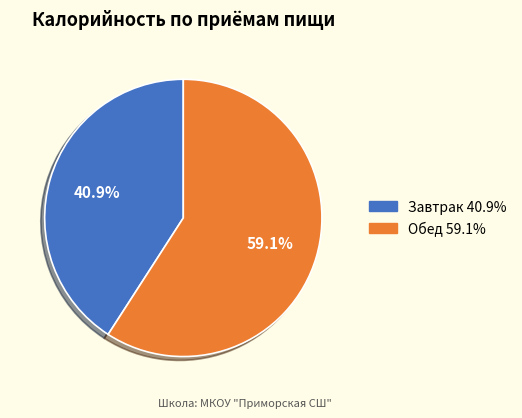

Rank the categories by value from lowest to highest.

Завтрак, Обед